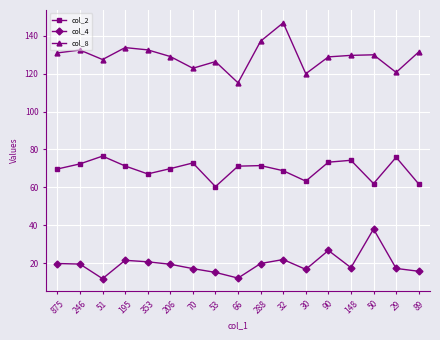

Rank the series at 353 from highest to lowest value.

col_8, col_2, col_4